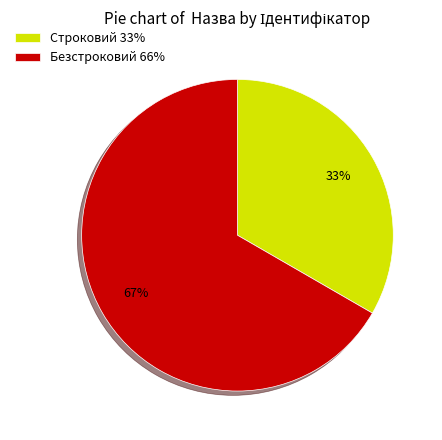

Rank the categories by value from highest to lowest.

Безстроковий, Строковий